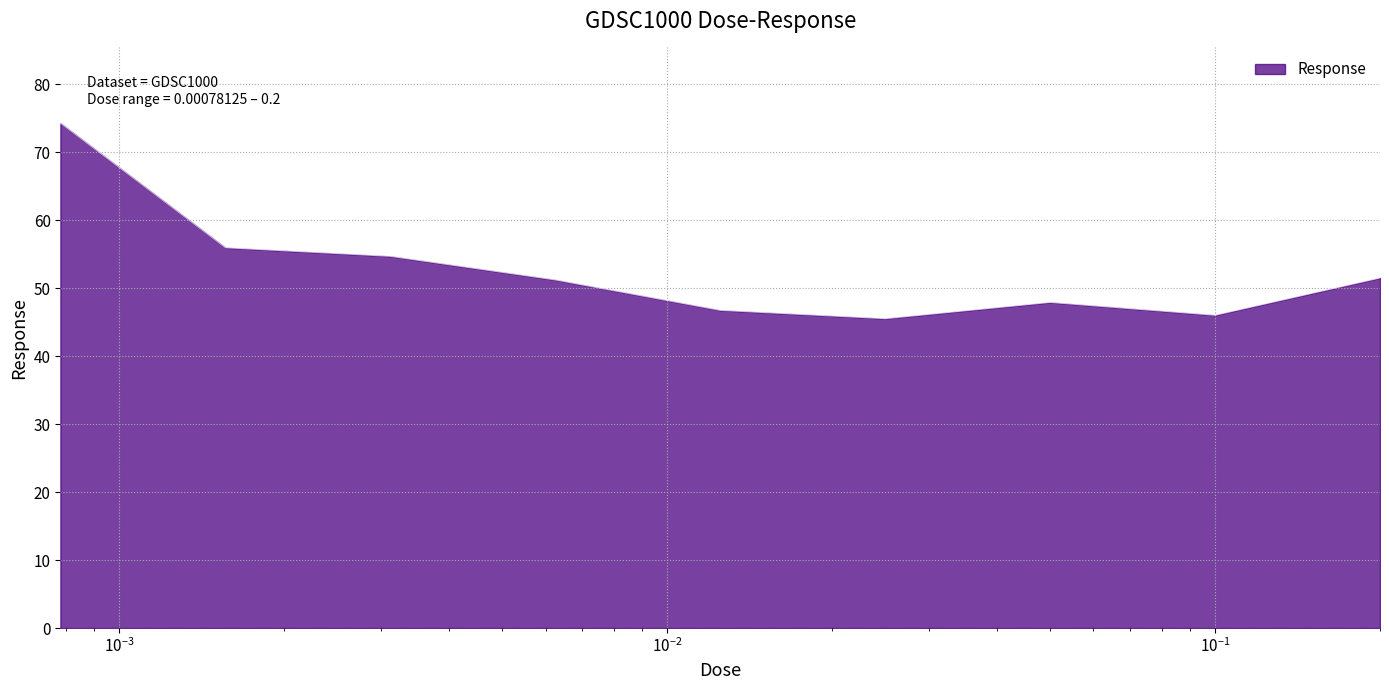

What is the difference between the maximum and minimum values?

28.8